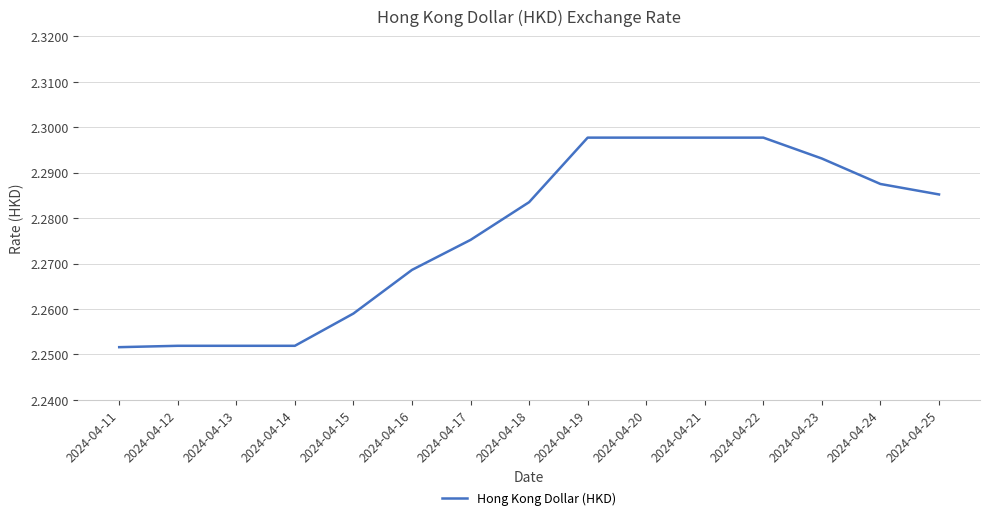

The chart shows a value of 3.9 at 2024-04-12. True or false?

False